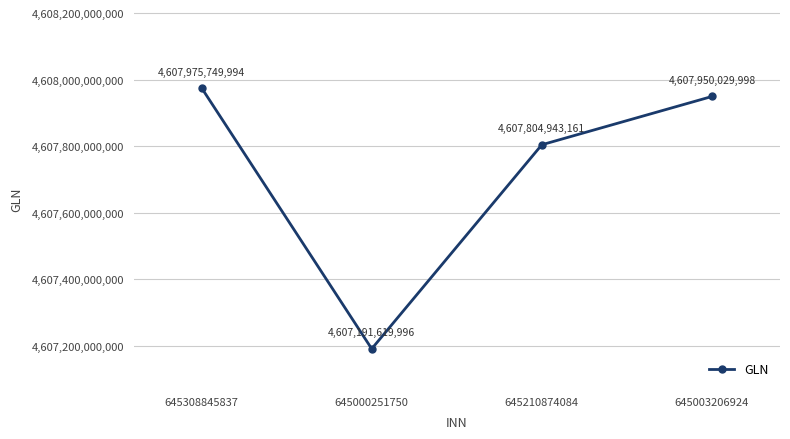

What is the label of the 3rd point from the right?

645000251750